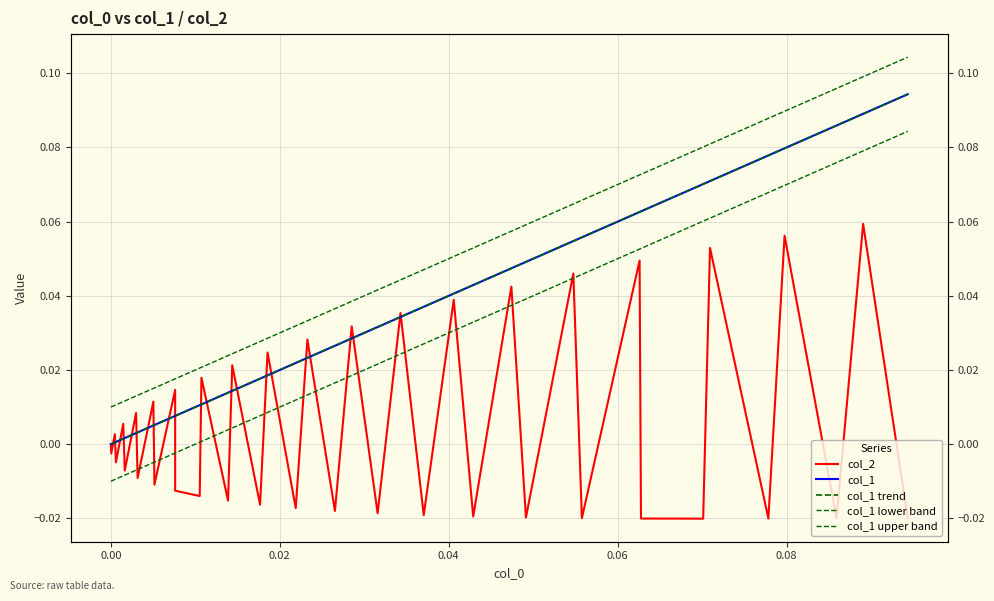

The value of col_1 upper band at 37 is 0.1. True or false?

False